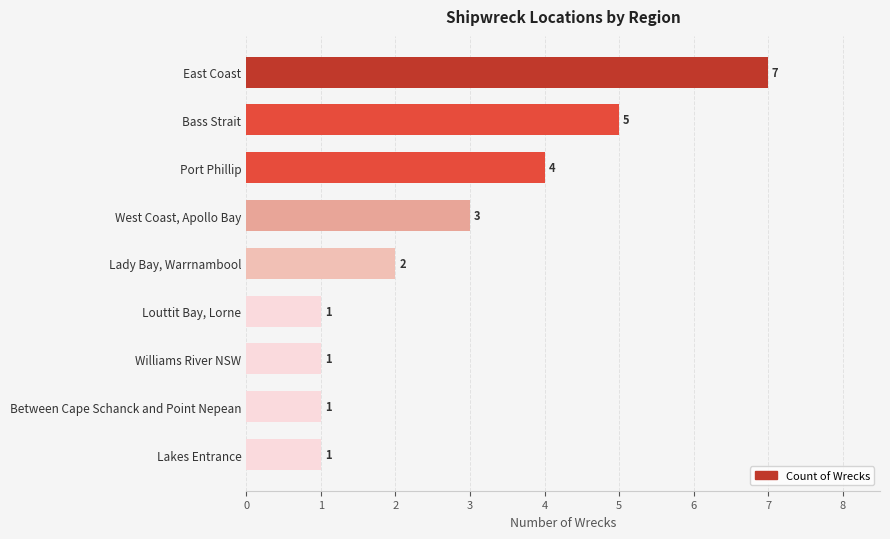

Which has a higher value, Port Phillip or East Coast?

East Coast